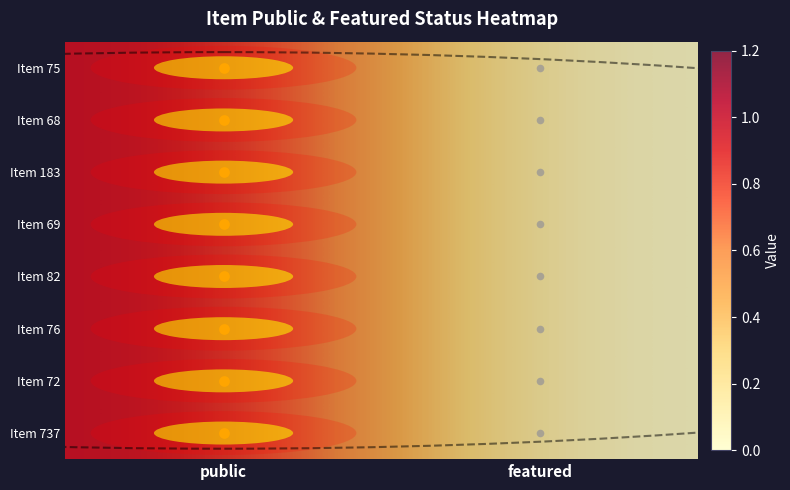

Between public and featured, which is larger?

public